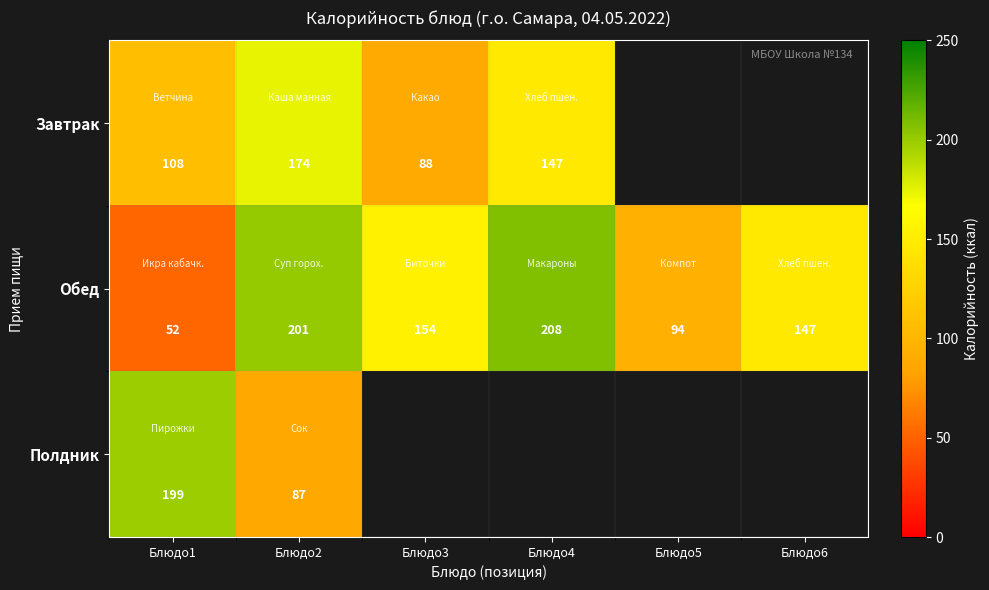

Rank the series at Блюдо1 from lowest to highest value.

Обед, Завтрак, Полдник